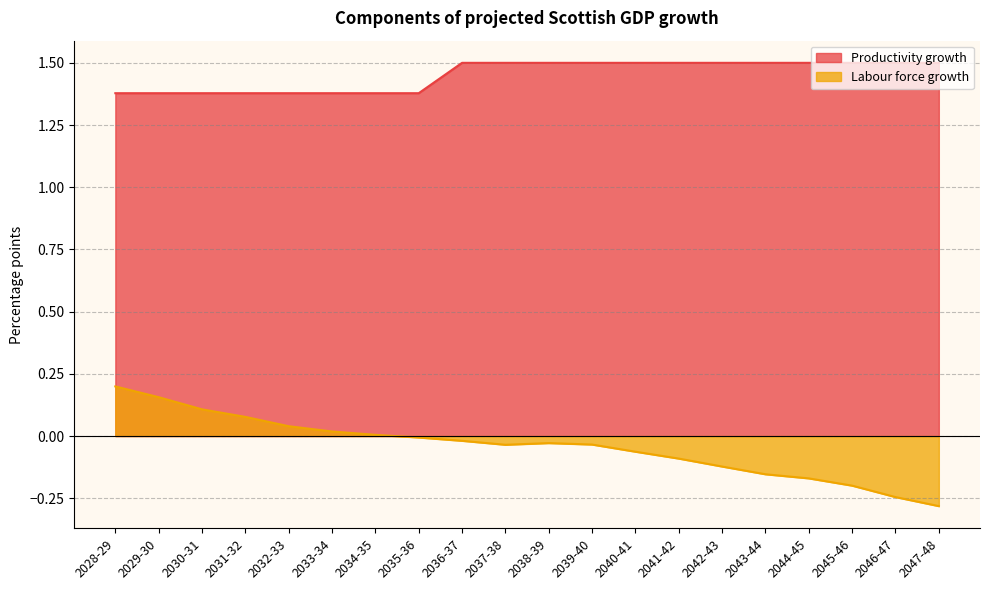

Reading left to right, what are all the values shown in this chart?

Productivity growth: 2028-29=1.4	2029-30=1.4	2030-31=1.4	2031-32=1.4	2032-33=1.4	2033-34=1.4	2034-35=1.4	2035-36=1.4	2036-37=1.5	2037-38=1.5	2038-39=1.5	2039-40=1.5	2040-41=1.5	2041-42=1.5	2042-43=1.5	2043-44=1.5	2044-45=1.5	2045-46=1.5	2046-47=1.5	2047-48=1.5
Labour force growth: 2028-29=0.2	2029-30=0.2	2030-31=0.1	2031-32=0.1	2032-33=0.0	2033-34=0.0	2034-35=0.0	2035-36=-0.0	2036-37=-0.0	2037-38=-0.0	2038-39=-0.0	2039-40=-0.0	2040-41=-0.1	2041-42=-0.1	2042-43=-0.1	2043-44=-0.2	2044-45=-0.2	2045-46=-0.2	2046-47=-0.2	2047-48=-0.3